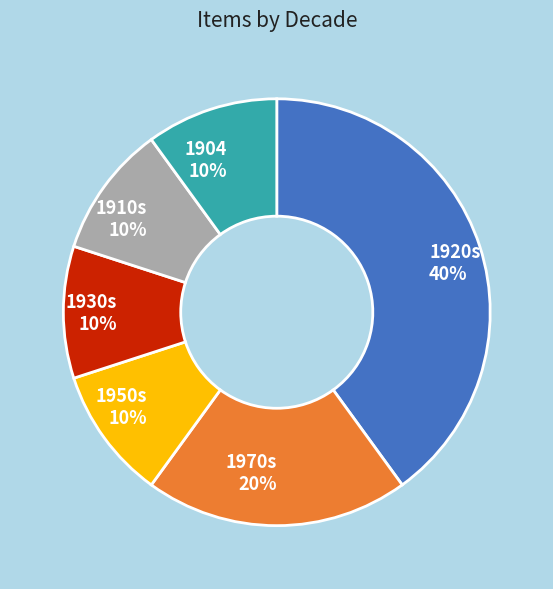

Which slice is the largest?

1920s